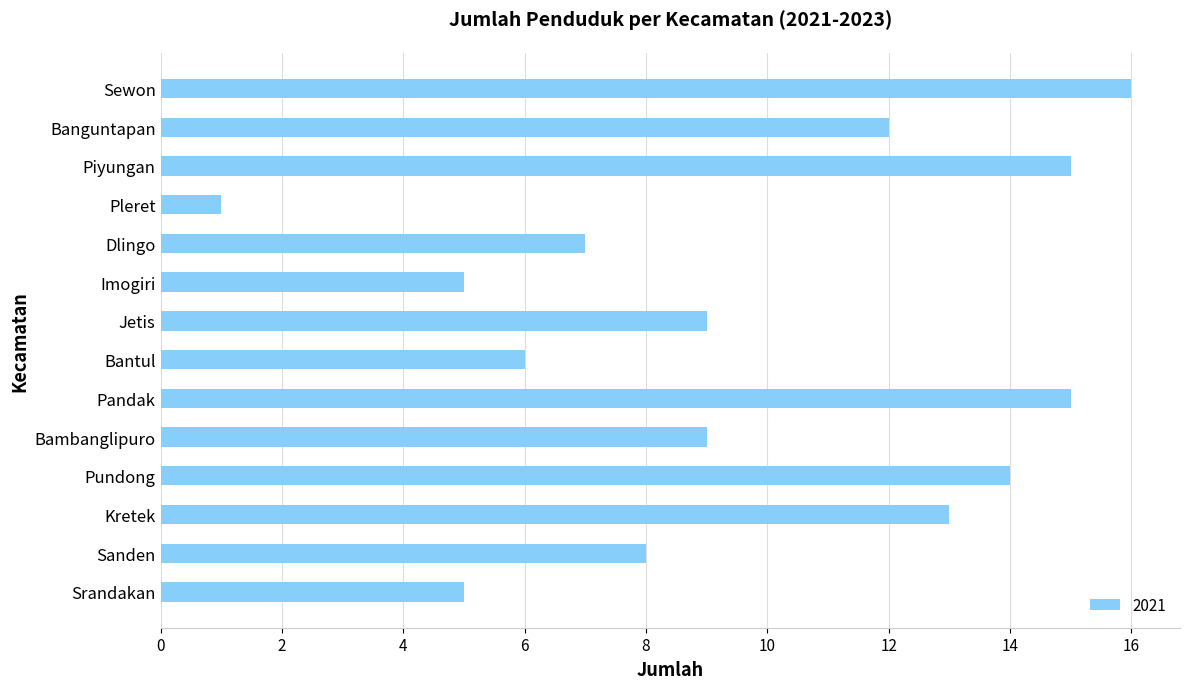

What is the difference between the maximum and minimum values?

15